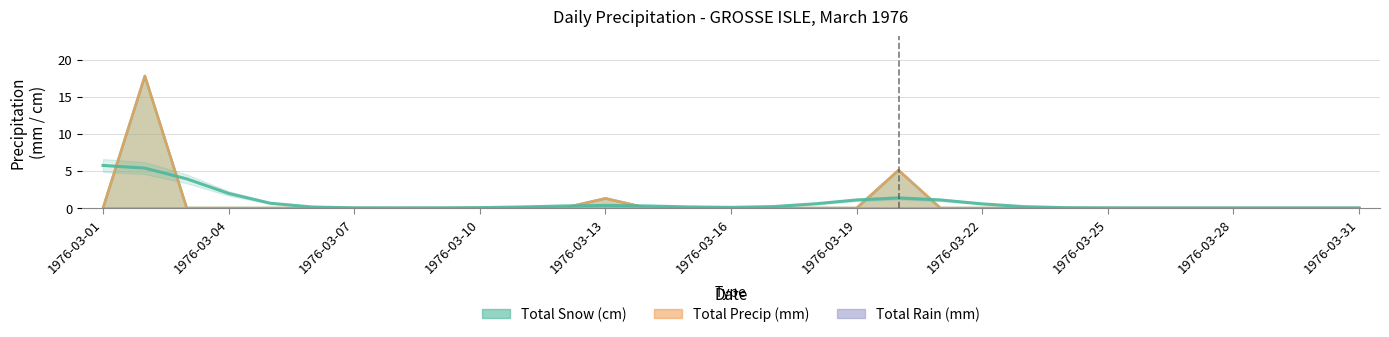

Does the chart display data point markers on the line(s)?

No